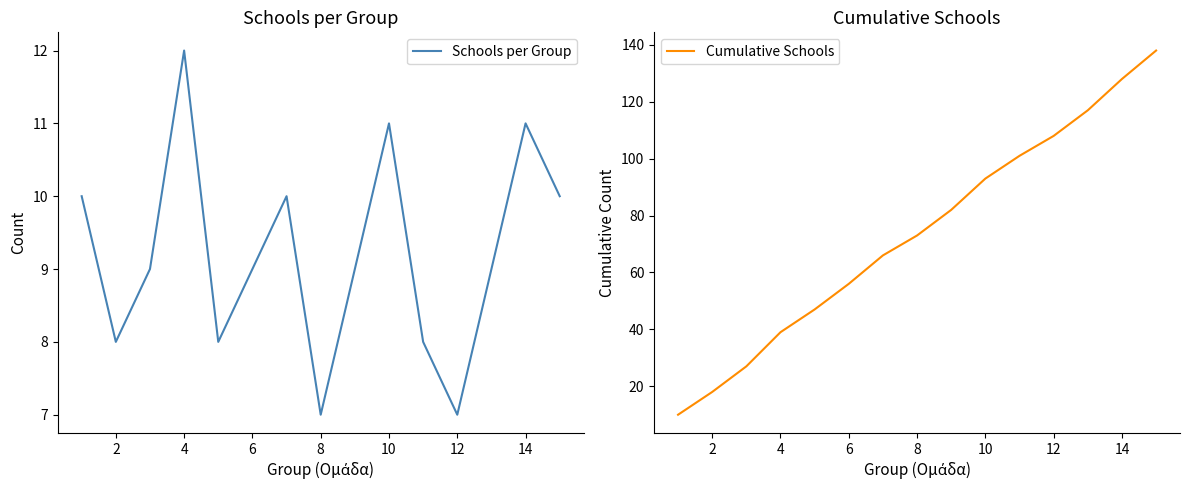

What is the difference between the second highest and second lowest values in the Schools per Group series?

4